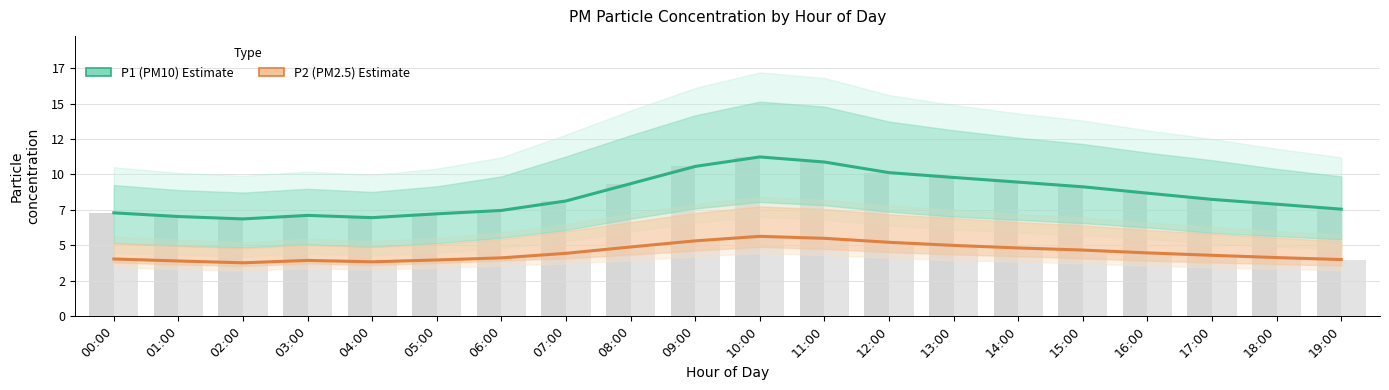

What is the difference between the highest and lowest values at 01:00?

3.1